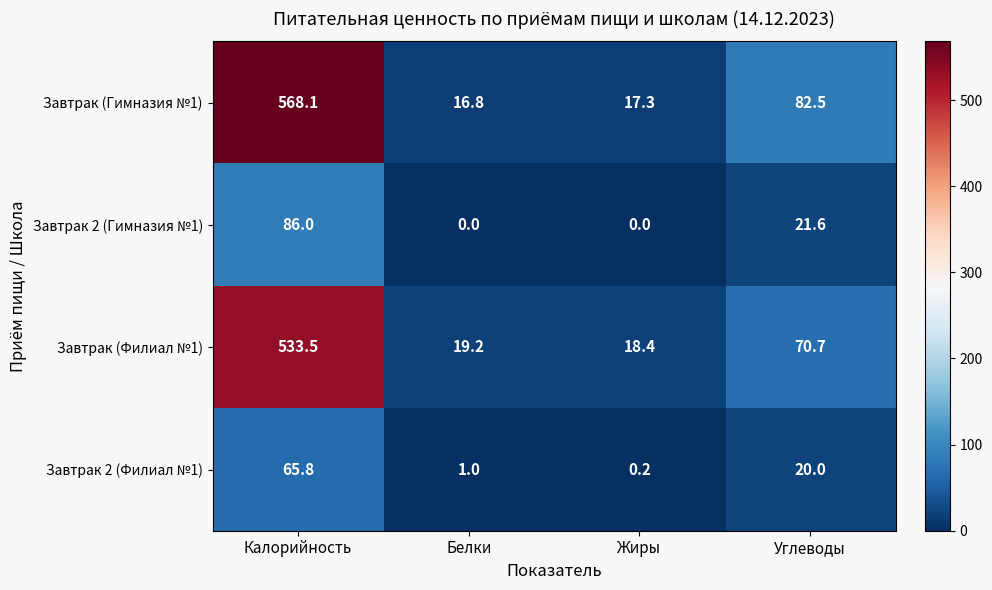

Which category has the highest value across all series?

Калорийность